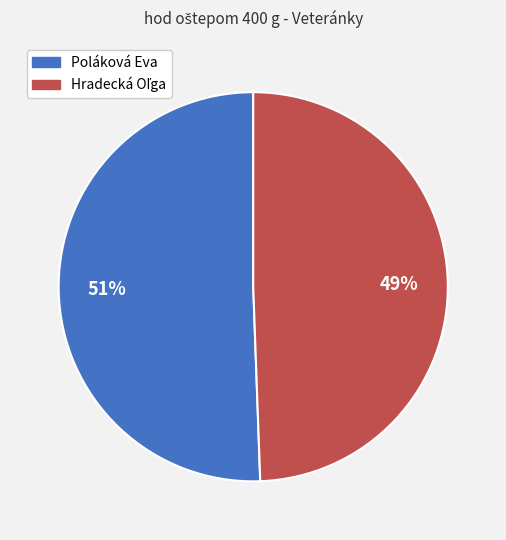

To the nearest percent, what is the average slice percentage?

50%